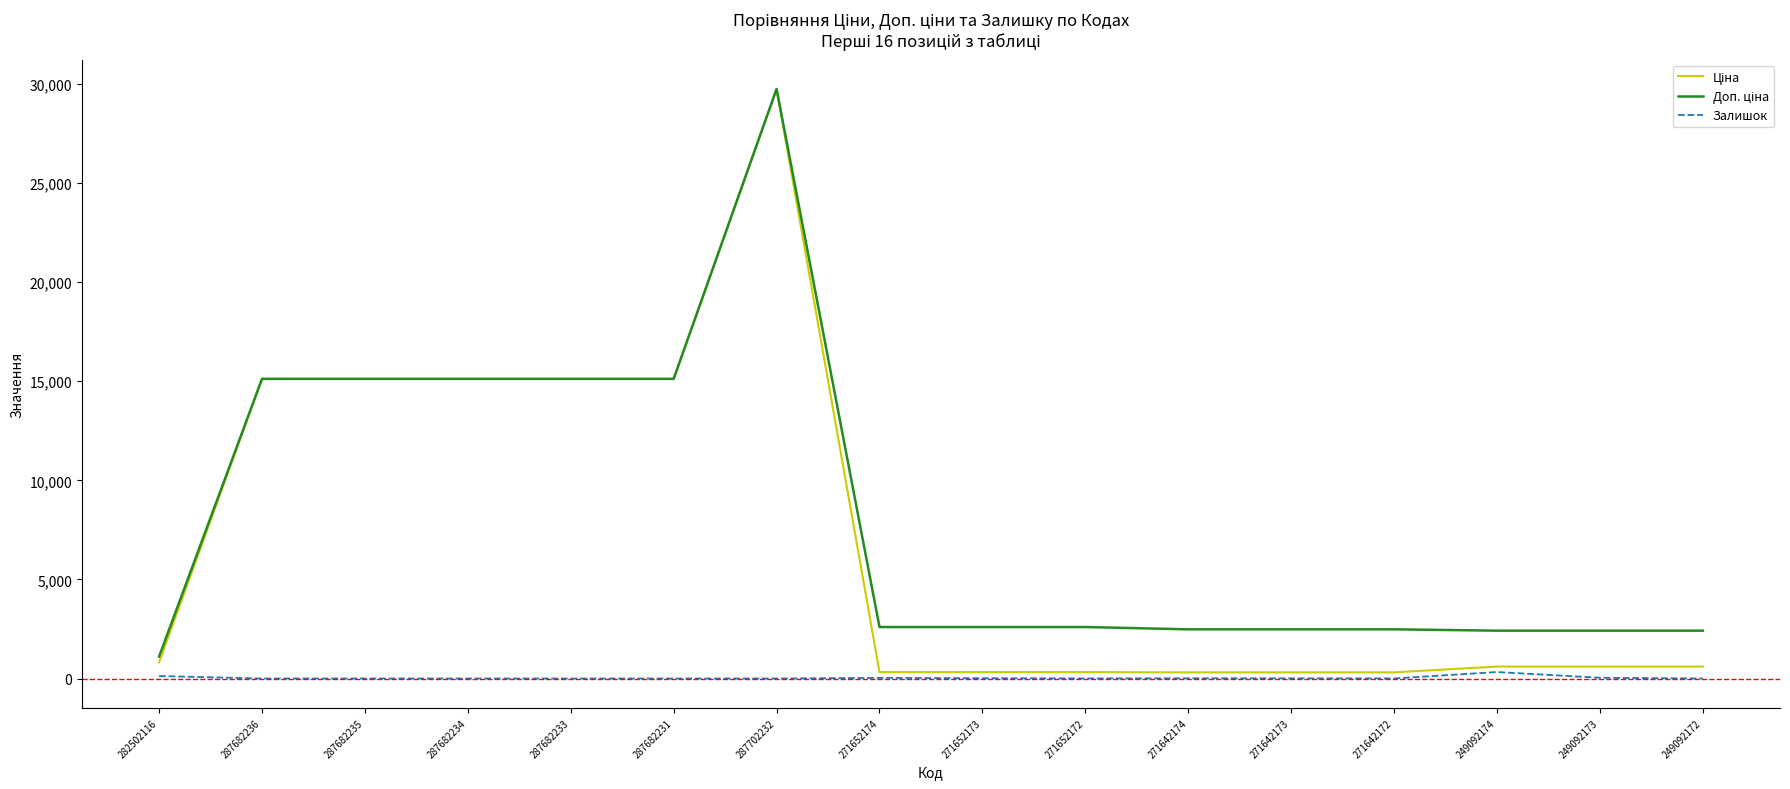

The Залишок series shows 125.0 at 282502116. True or false?

True